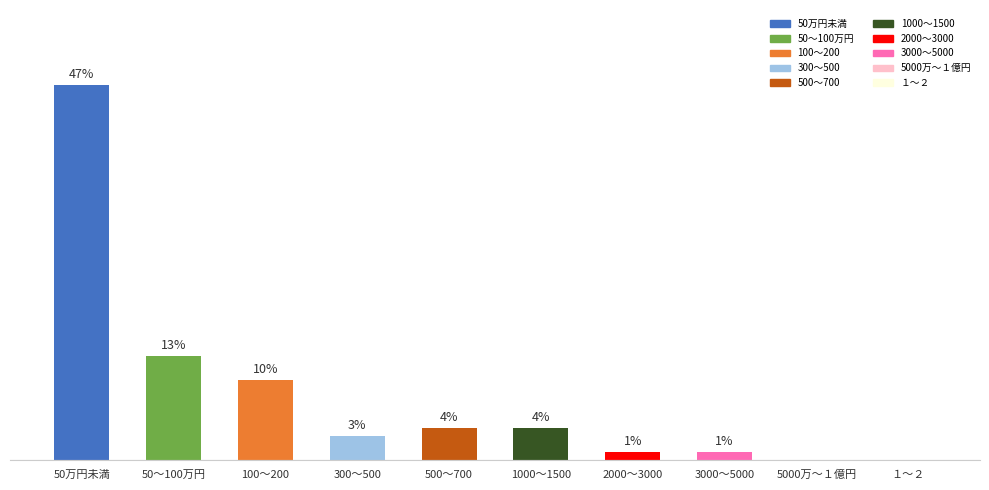

Are the bars horizontal?

No